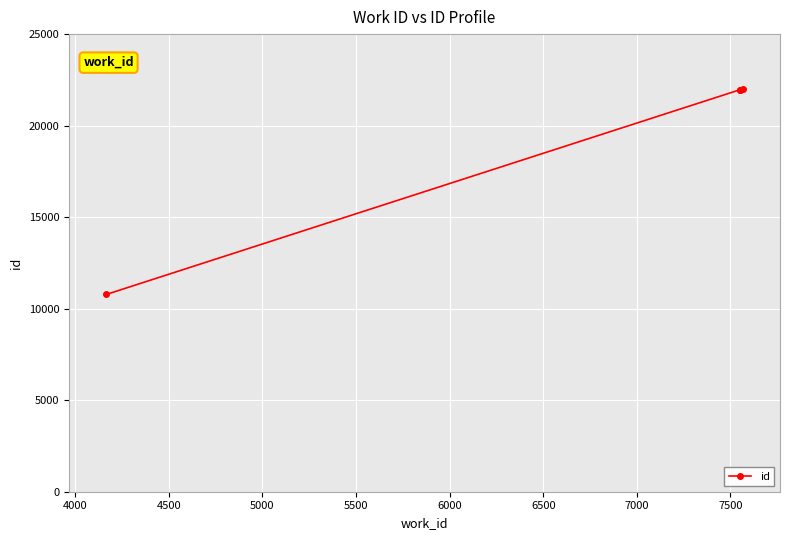

How many categories are shown in the chart?

4